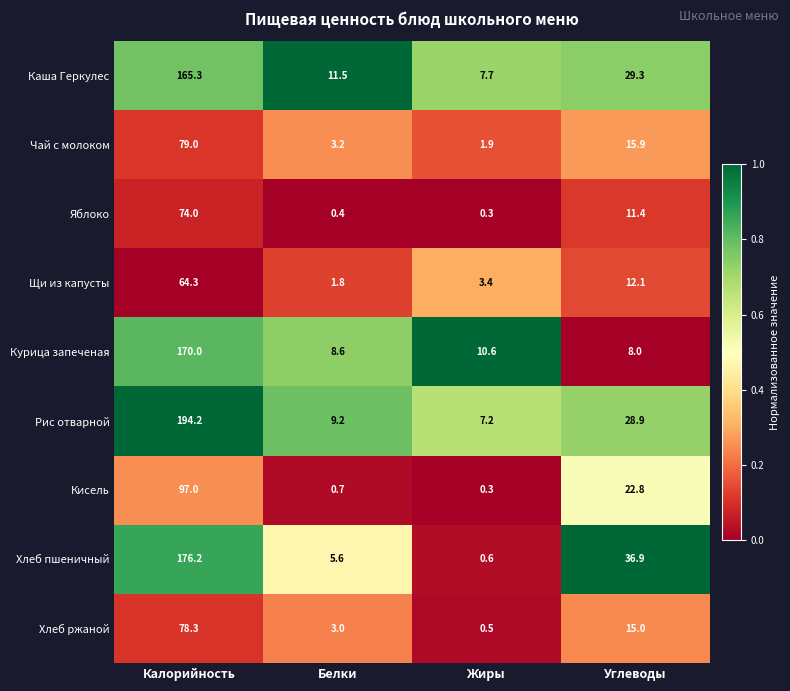

What is the maximum value shown in the chart?

194.2